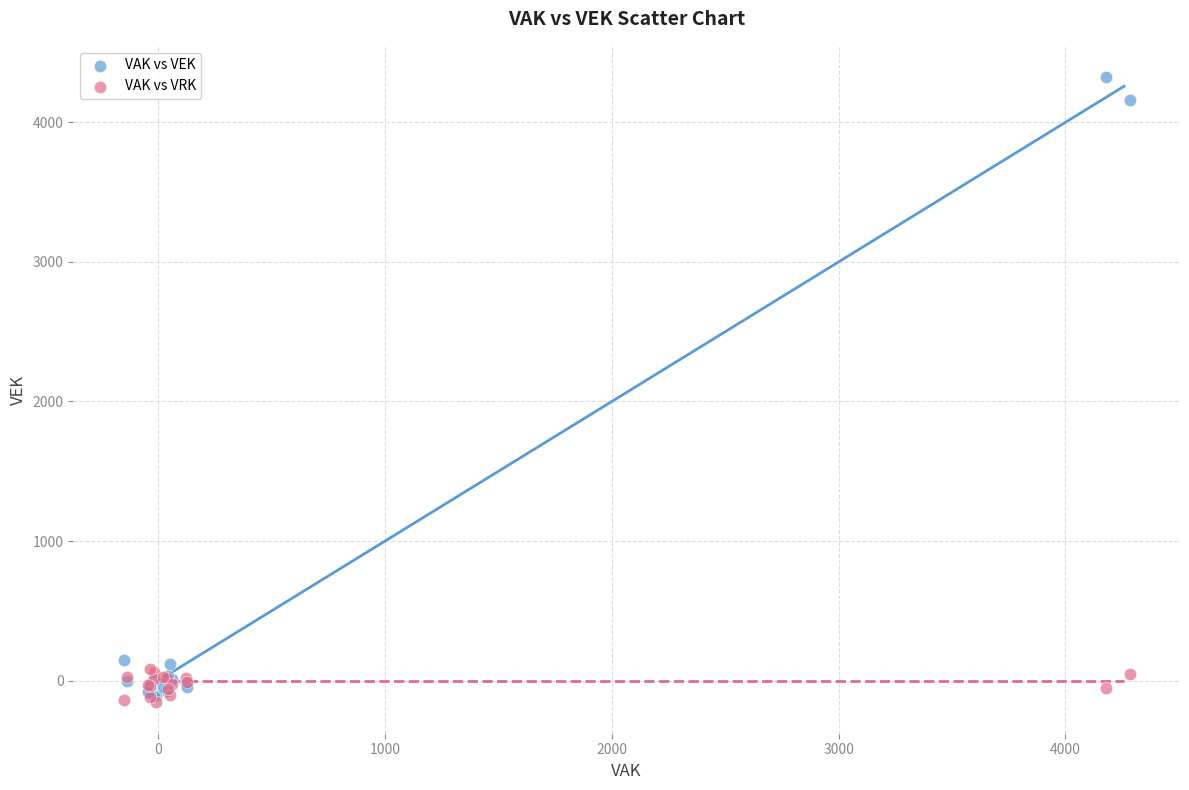

Which series reaches the maximum Y coordinate?

VAK vs VEK